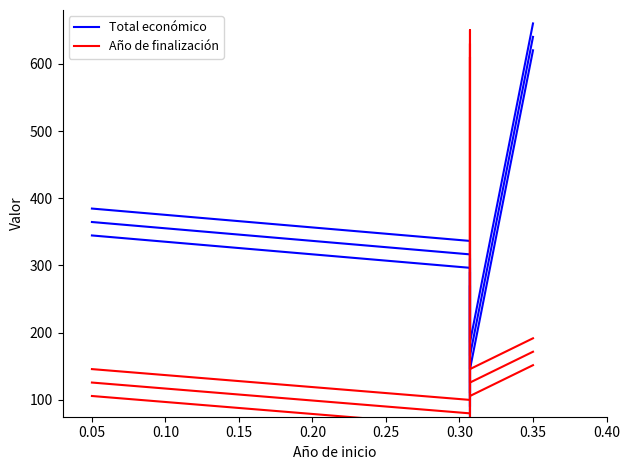

Is it true that Total económico equals 182.1 at 0.00?

False